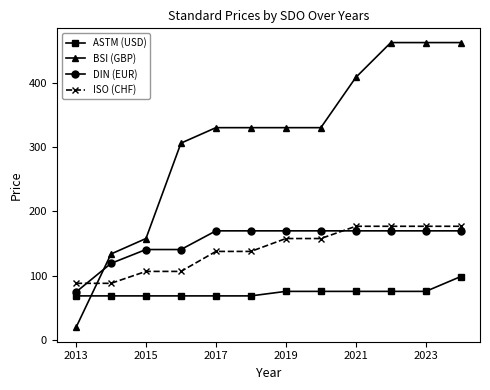

True or false: DIN (EUR) and BSI (GBP) cross at least once.

True